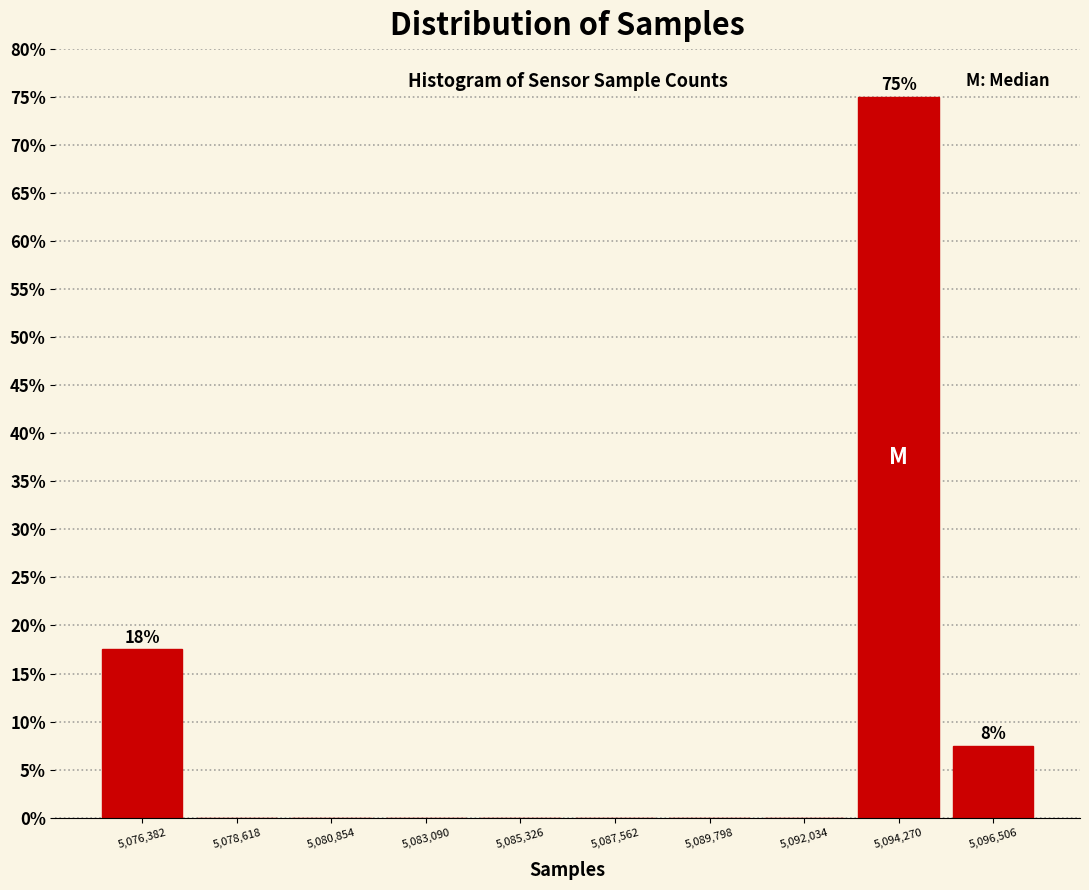

Over which range of the x-axis is the bar tallest?

5093000 to 5095500